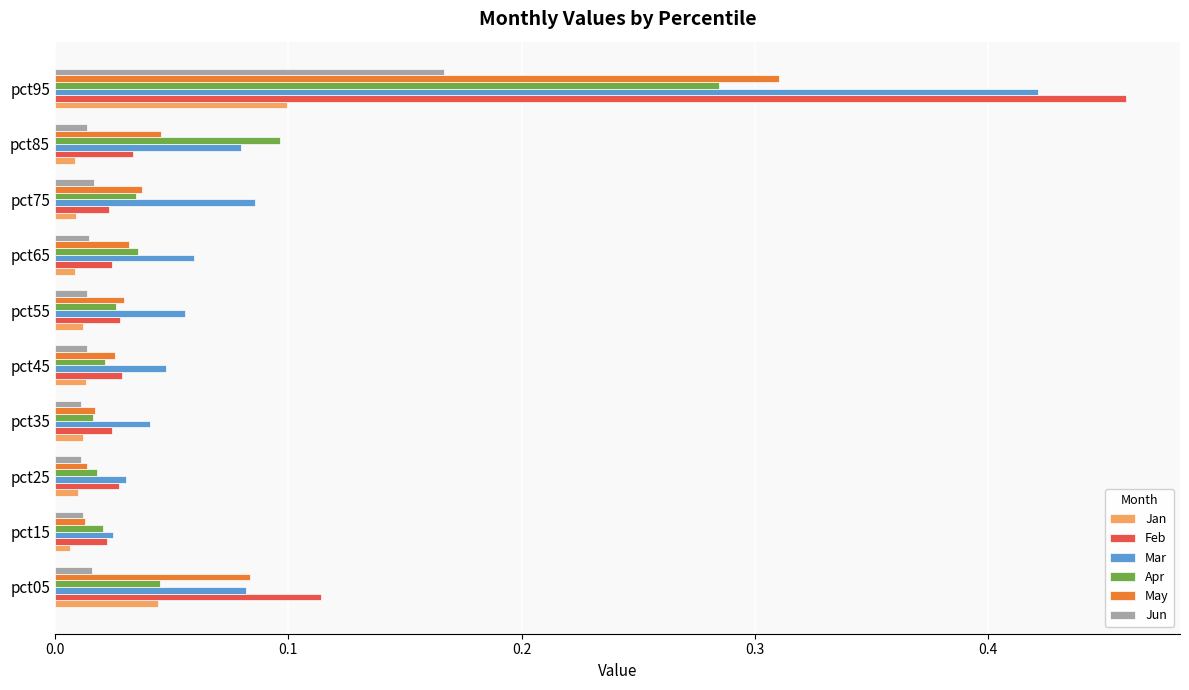

Which series has the largest total across all categories?

Mar